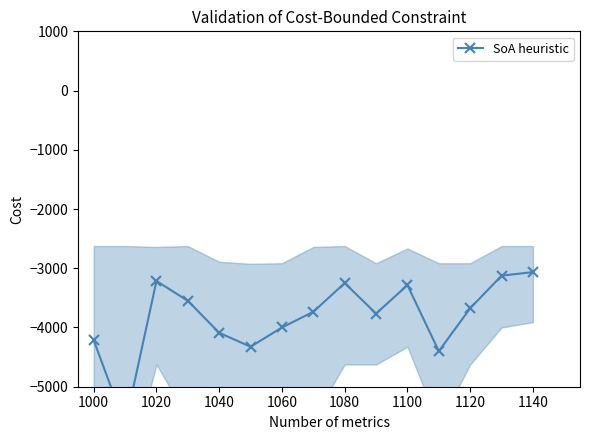

How many categories are shown in the chart?

15